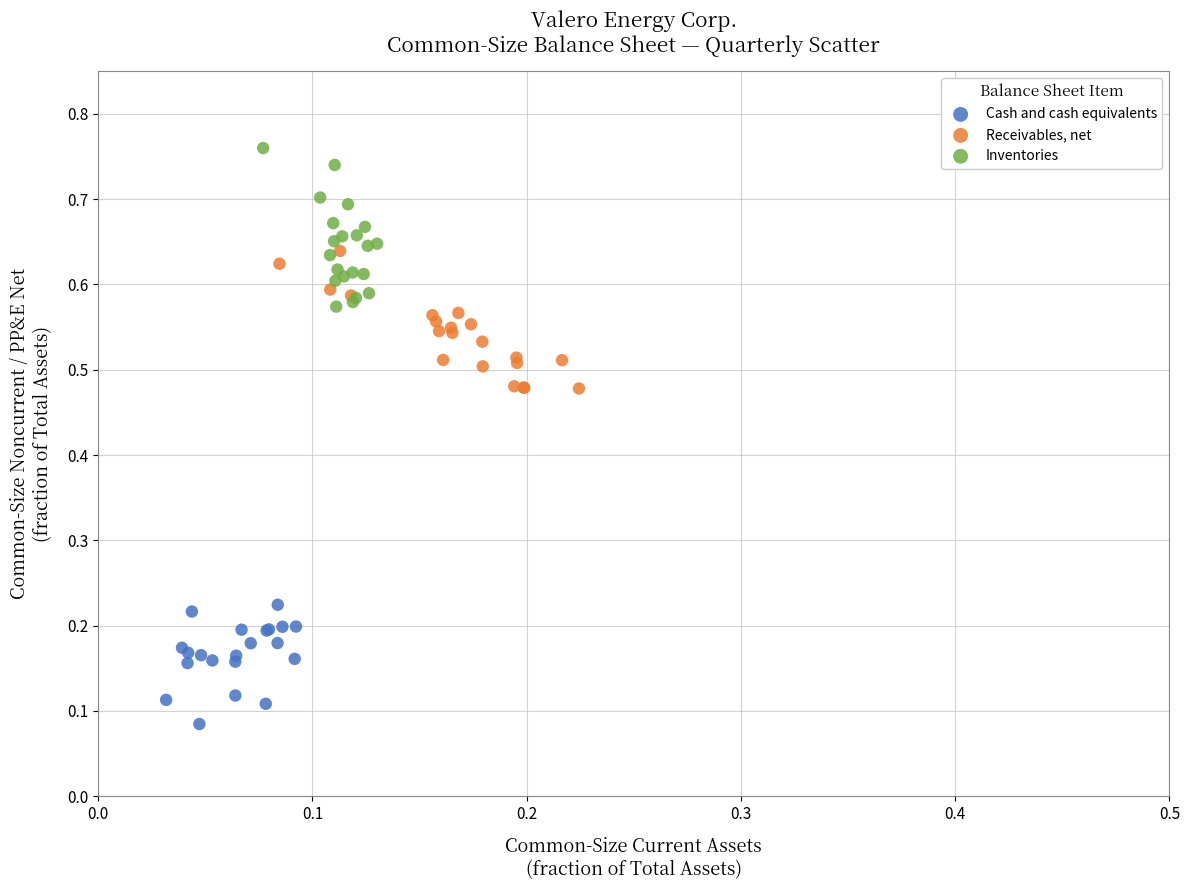

What are all the series names shown in the legend?

Cash and cash equivalents, Receivables, net, Inventories